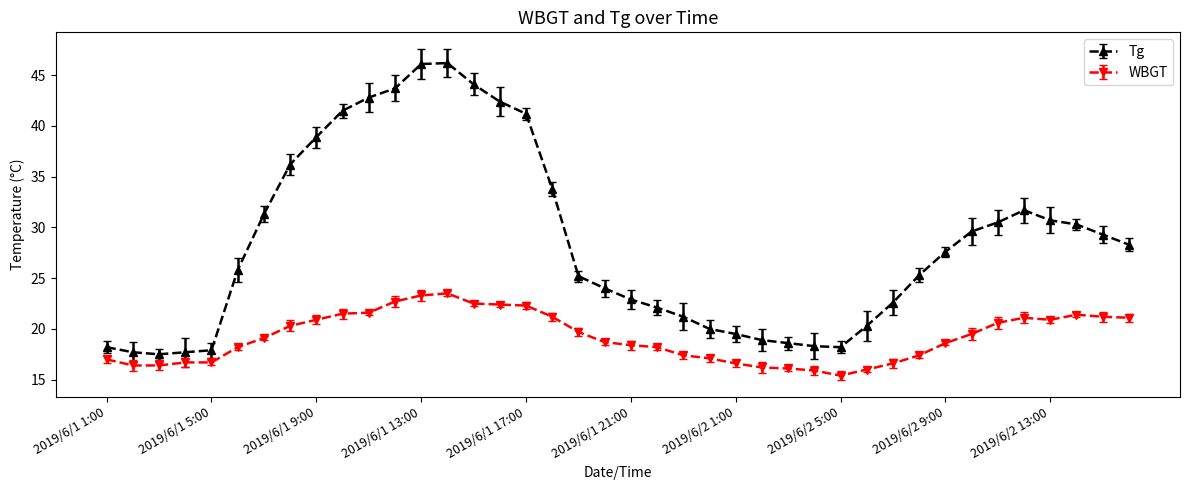

True or false: Tg and WBGT intersect in this chart.

False